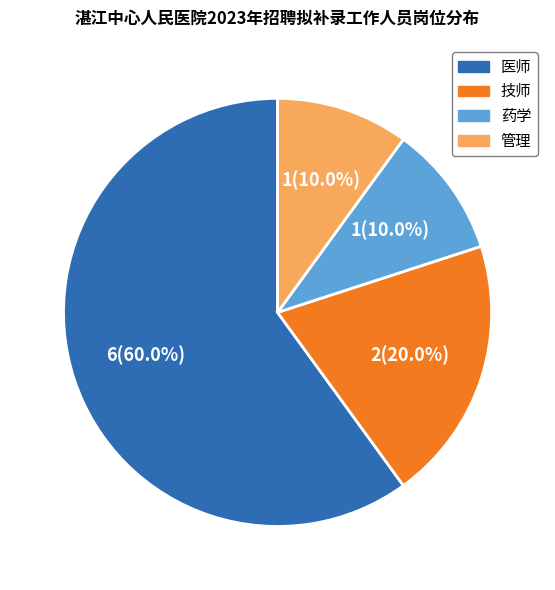

Which has a higher value, 管理 or 医师?

医师